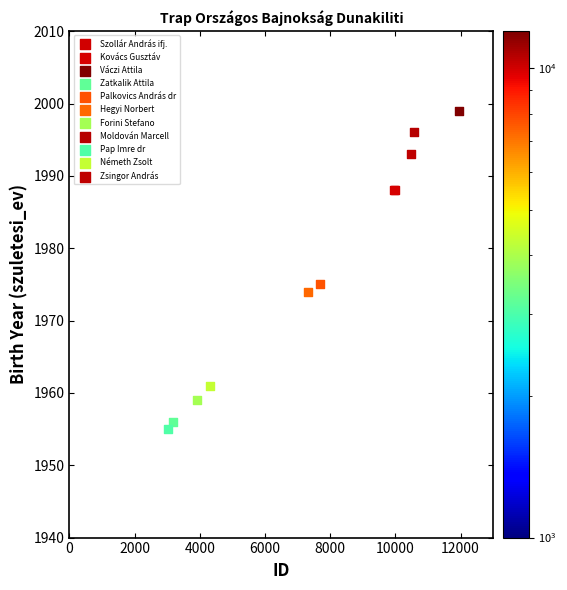

Which series contains the lowest Y value?

Pap Imre dr